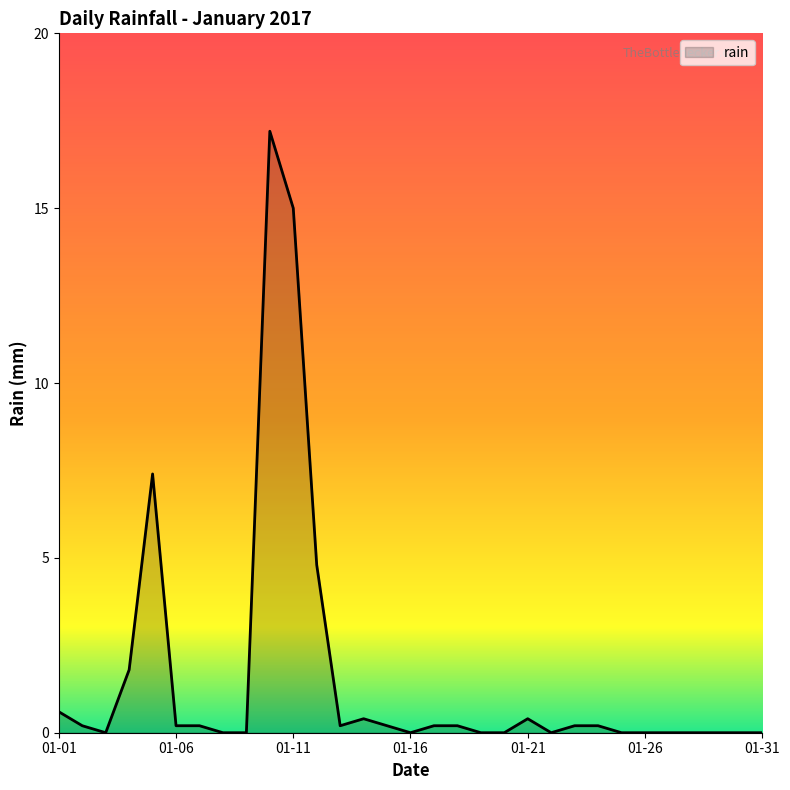

What is the difference between the maximum and minimum values?

17.2